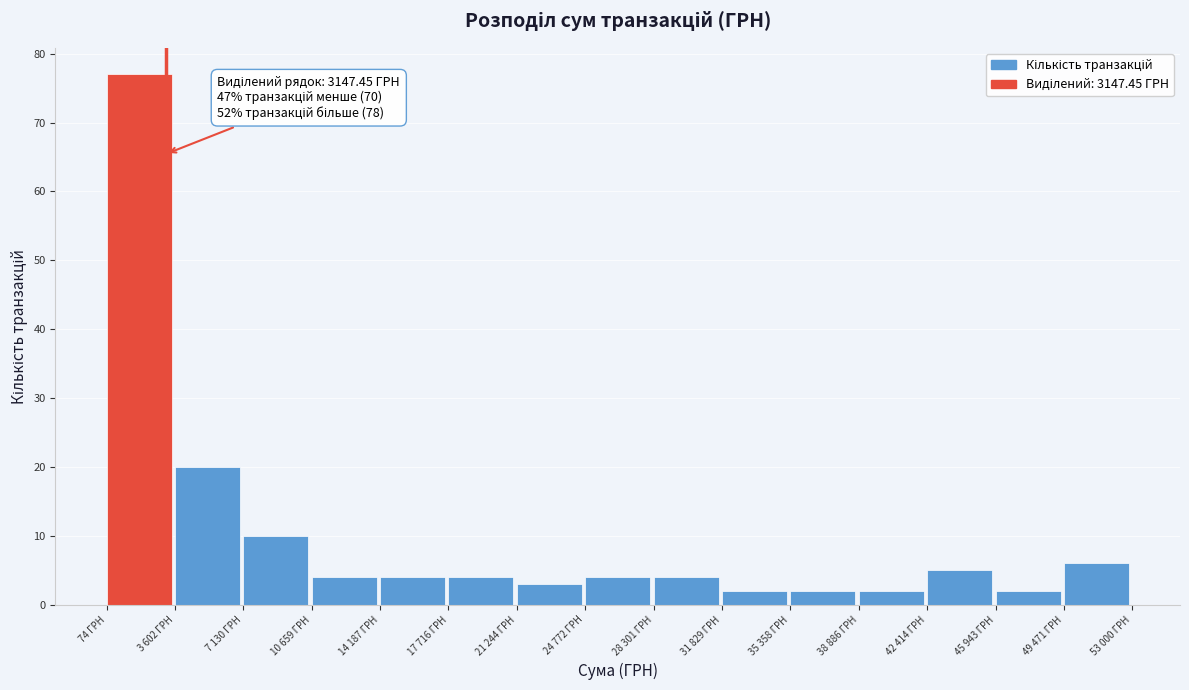

Reading left to right, extract all data points from this chart.

77	20	10	4	4	4	3	4	4	2	2	2	5	2	6